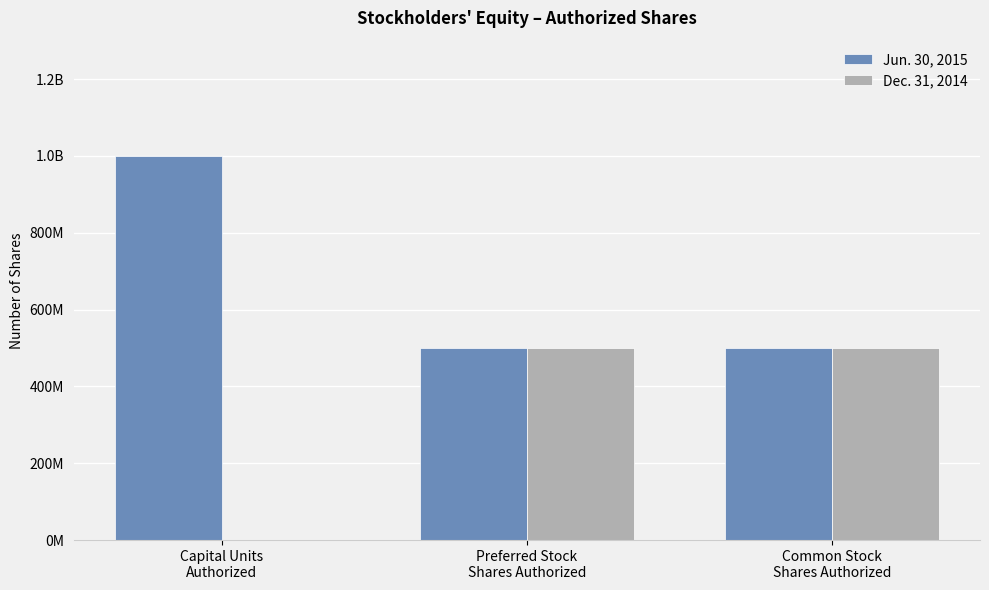

Rank the series by their maximum value, from highest to lowest.

Jun. 30, 2015, Dec. 31, 2014